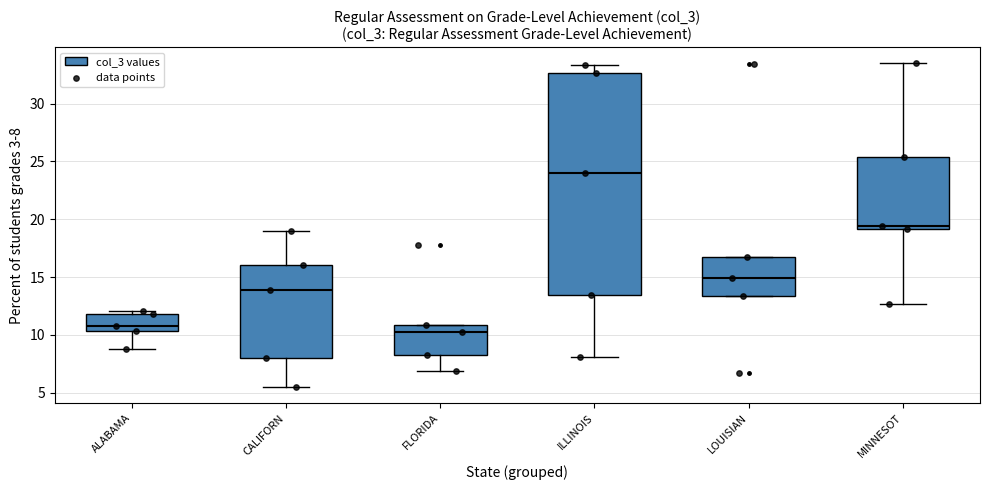

Reading left to right, read every box against the y-axis: the position of its median line, the range the box covers, and the ends of its whiskers. The values are not printed on the chart, so give them approximately, as read against the axis.

ALABAMA: median 11.0, box 10.5 to 12.0, whiskers 9.0 to 12.0 (just above the box's upper edge)
CALIFORN: median 14.0, box 8.0 to 16.0, whiskers 5.5 to 19.0
FLORIDA: median 10.5, box 8.5 to 11.0, whiskers 7.0 to 11.0
ILLINOIS: median 24.0, box 13.5 to 32.5, whiskers 8.0 to 33.5
LOUISIAN: median 15.0, box 13.5 to 16.5, whiskers 13.5 to 16.5
MINNESOT: median 19.5, box 19.0 to 25.5, whiskers 12.5 to 33.5